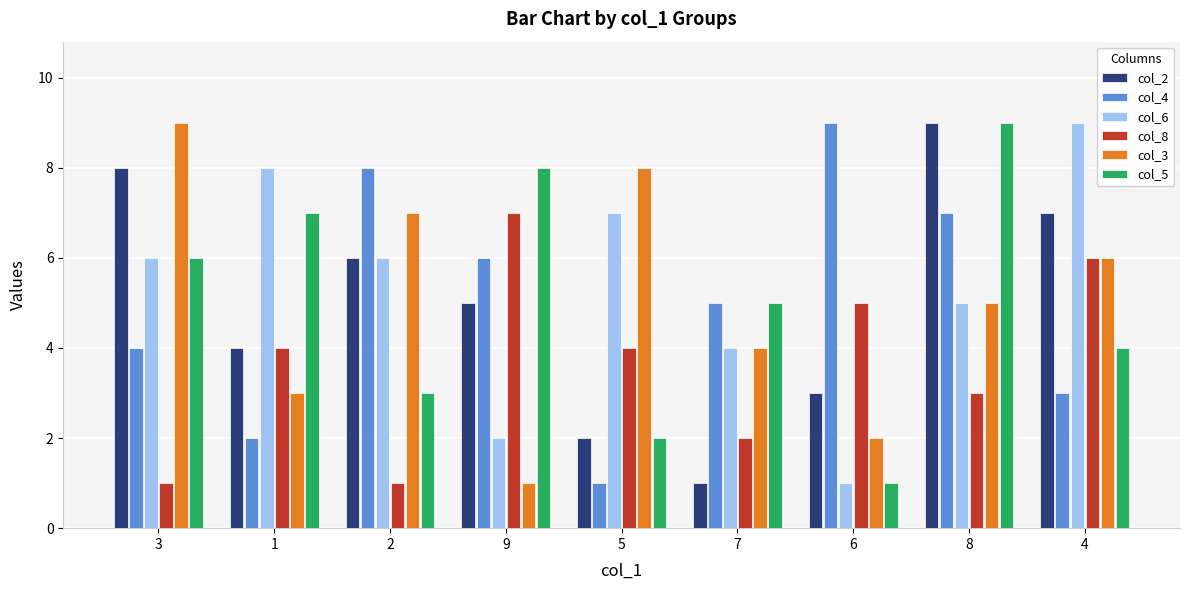

How many groups of bars are there?

9